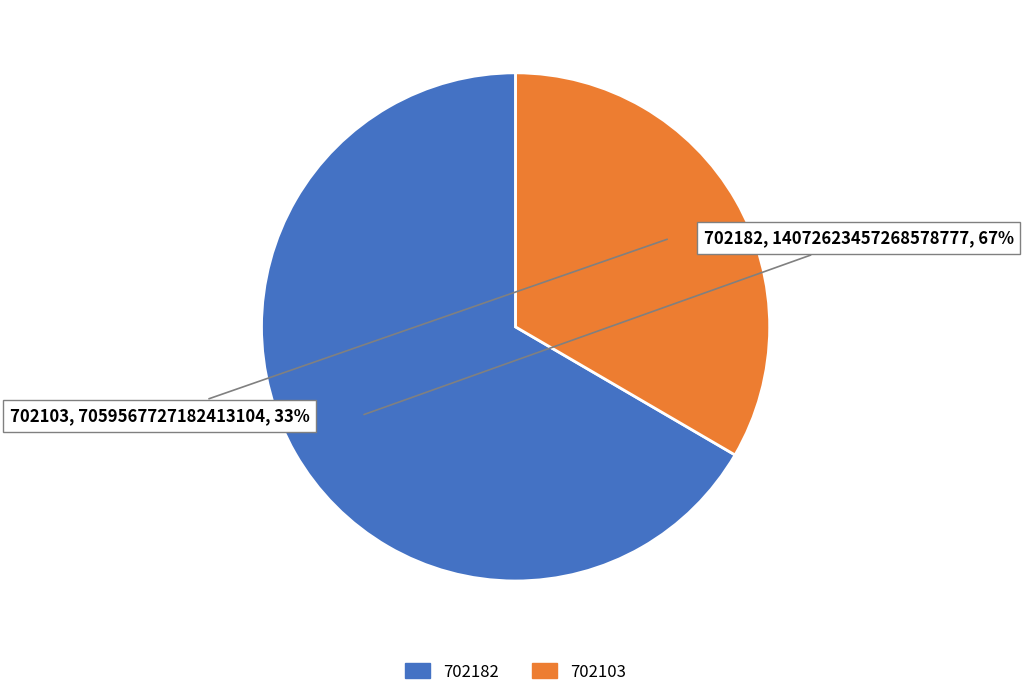

What is the largest slice in the pie chart?

702182